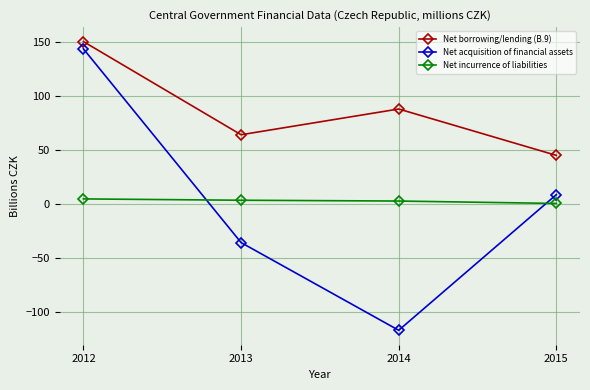

Rank the series at 2015 from highest to lowest value.

Net borrowing/lending (B.9), Net acquisition of financial assets, Net incurrence of liabilities